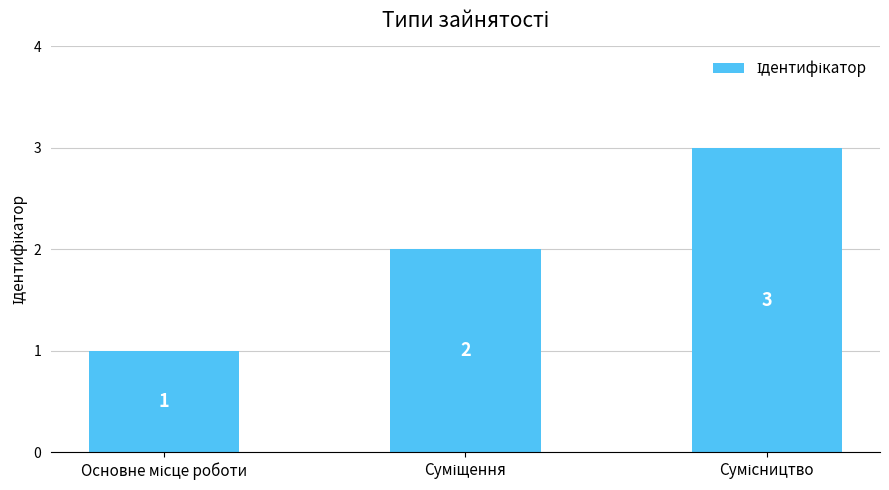

What is the difference between the maximum and second lowest values?

1